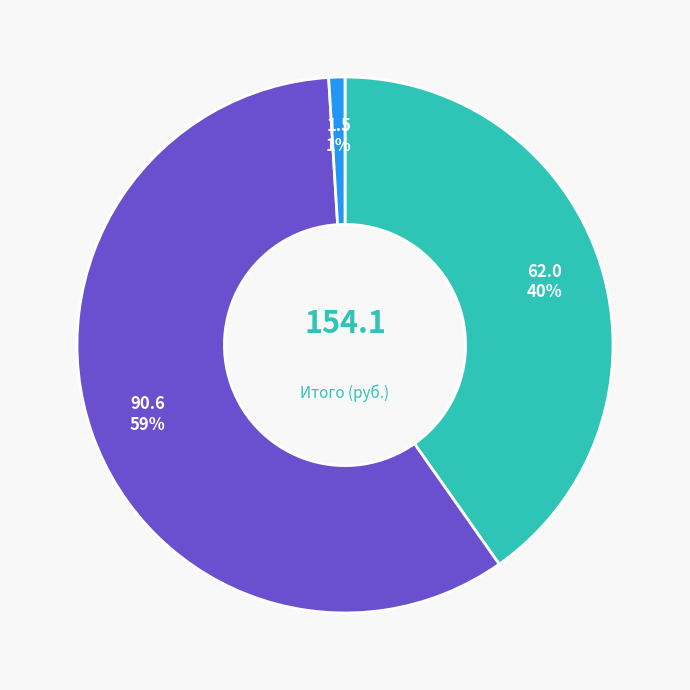

Is there a majority slice in this chart?

Yes